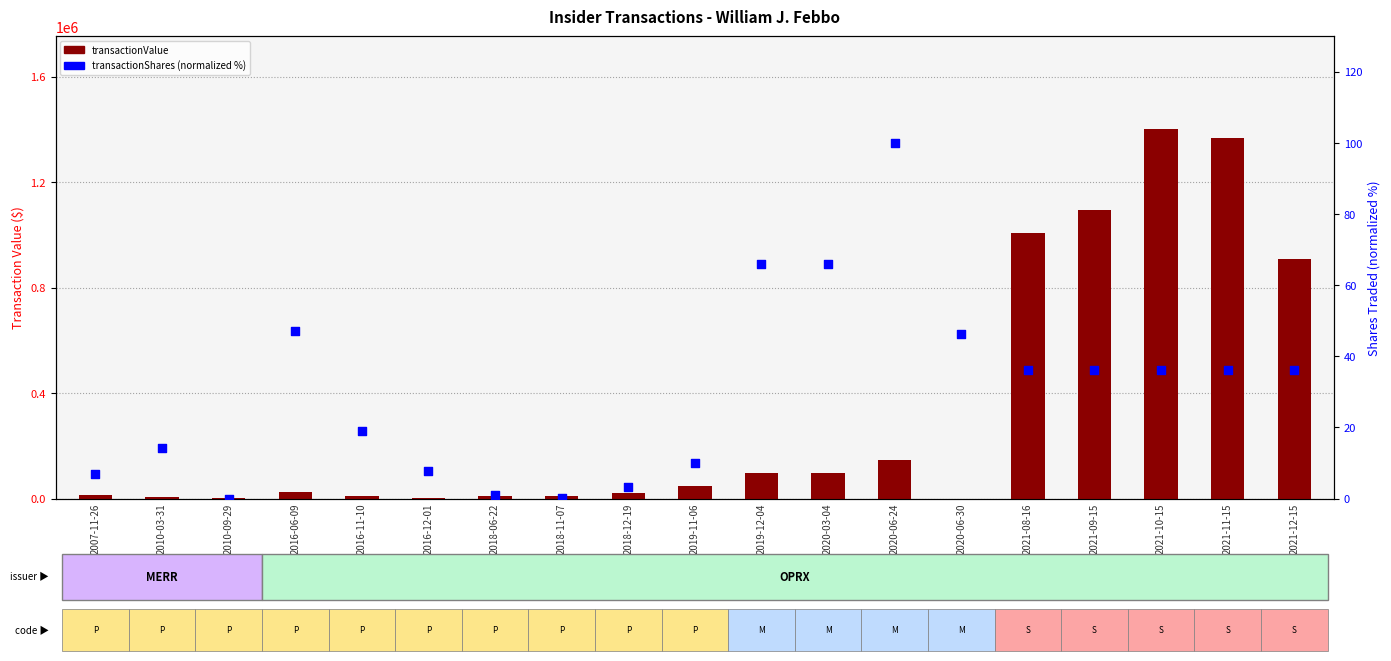

Which series has the largest total across all categories?

transactionValue